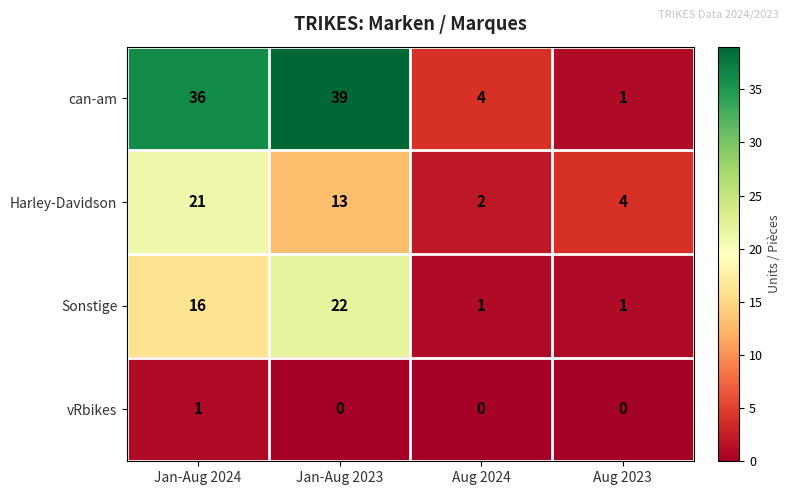

What is the difference between the highest and lowest values at Aug 2023?

4